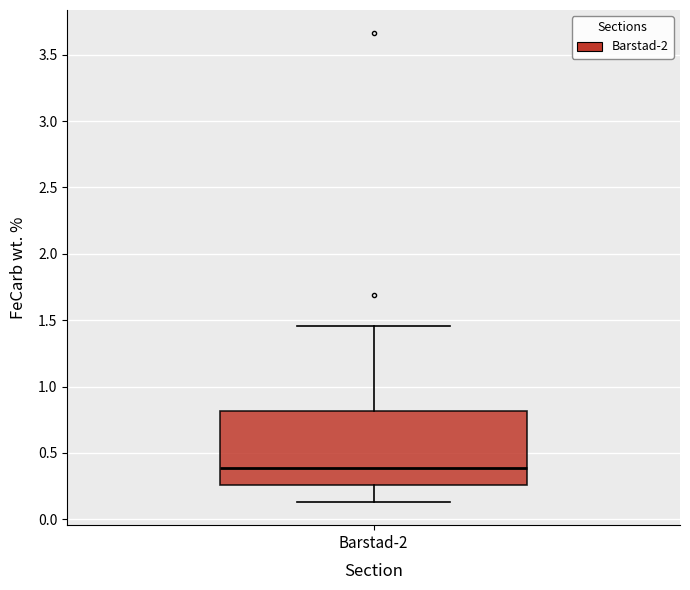

Where is the lower edge of the box for Barstad-2 on the y-axis? The values are not printed on the chart, so give them approximately, as read against the axis.

0.25